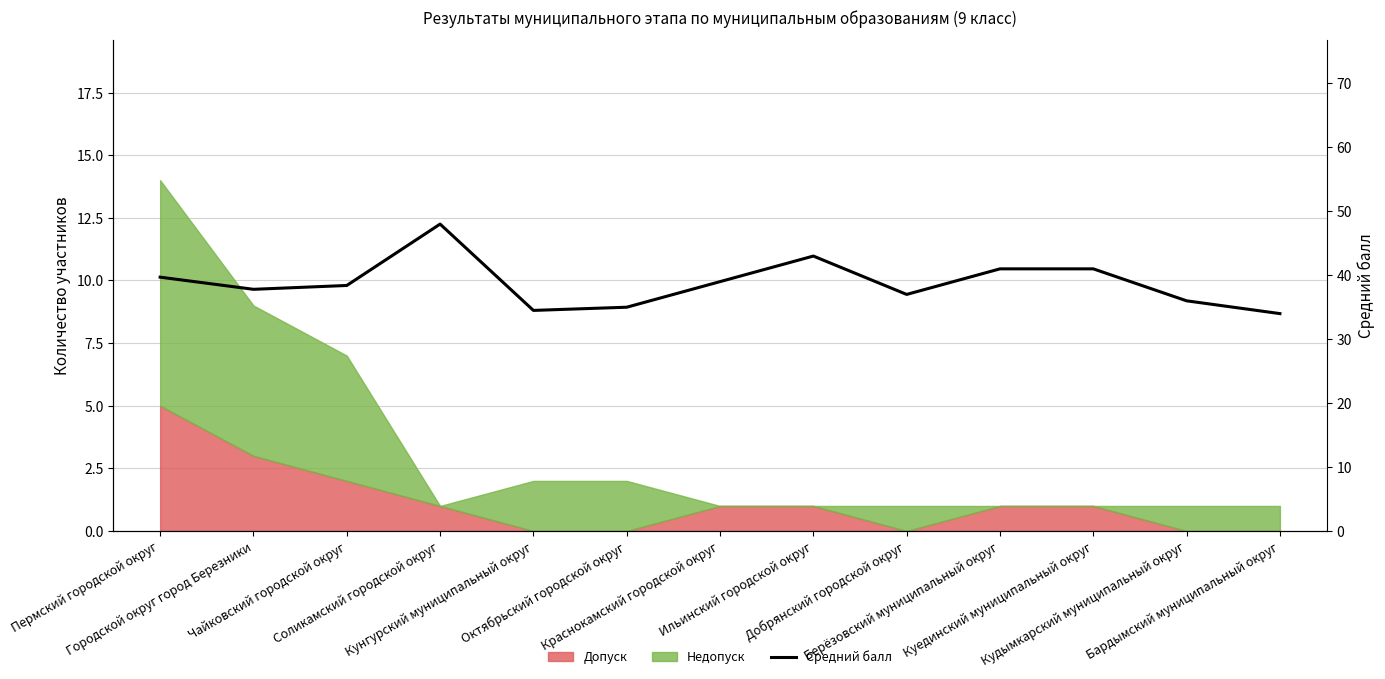

What position from the left is Добрянский городской округ?

9